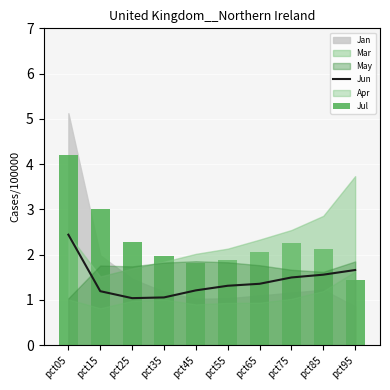

True or false: Jun has a value of 1.5 at pct75.

True